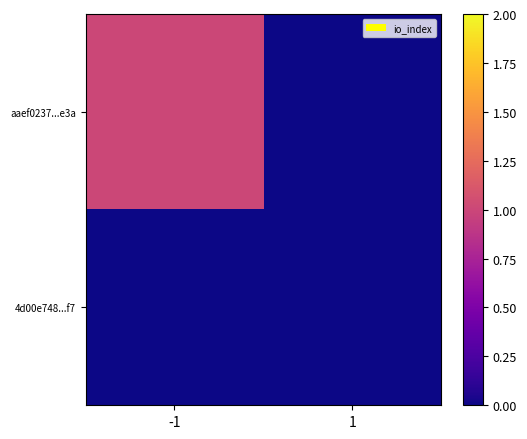

Reading right to left, extract all data points from this chart.

aaef0237...e3a: 1=0	-1=1
4d00e748...f7: 1=0	-1=0